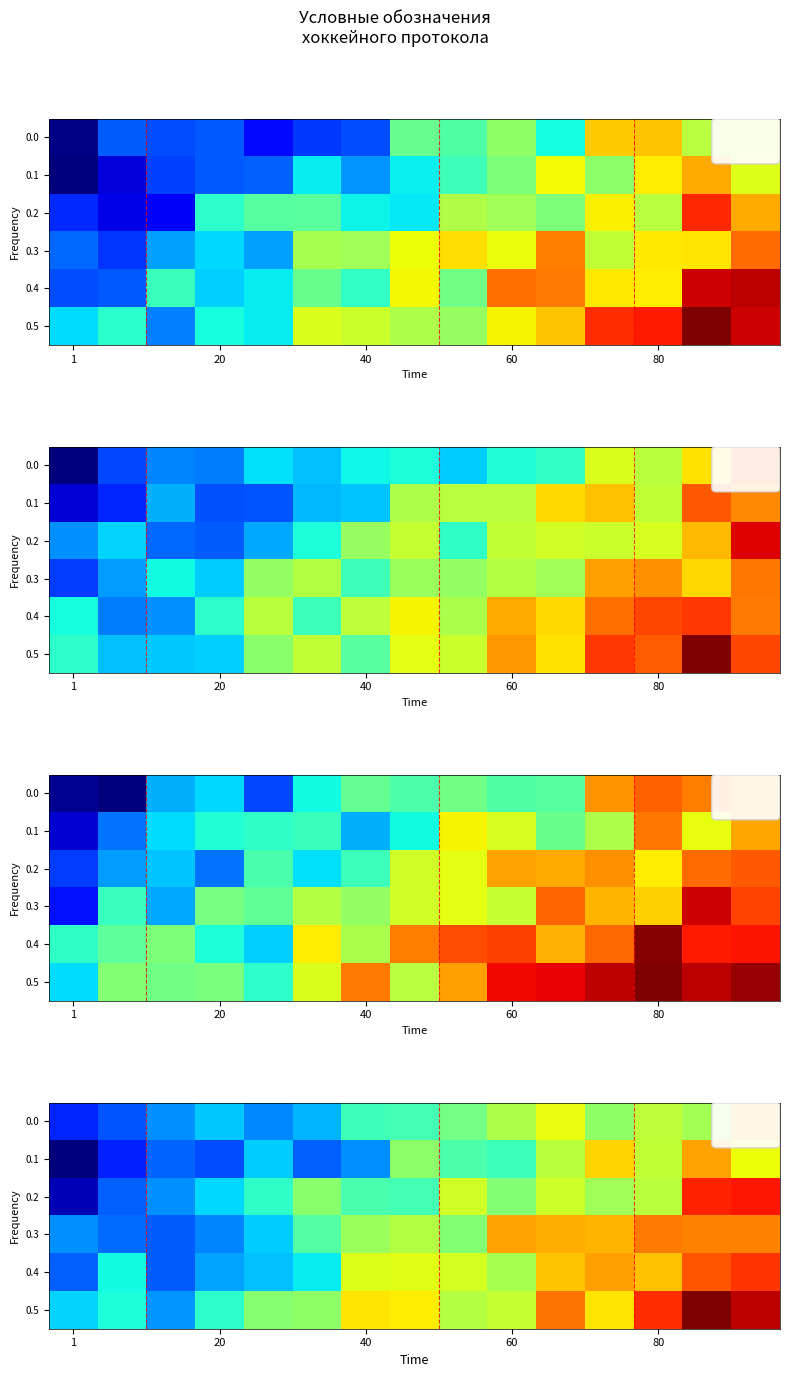

What is the spread (max minus min) of values at 40?

8.9